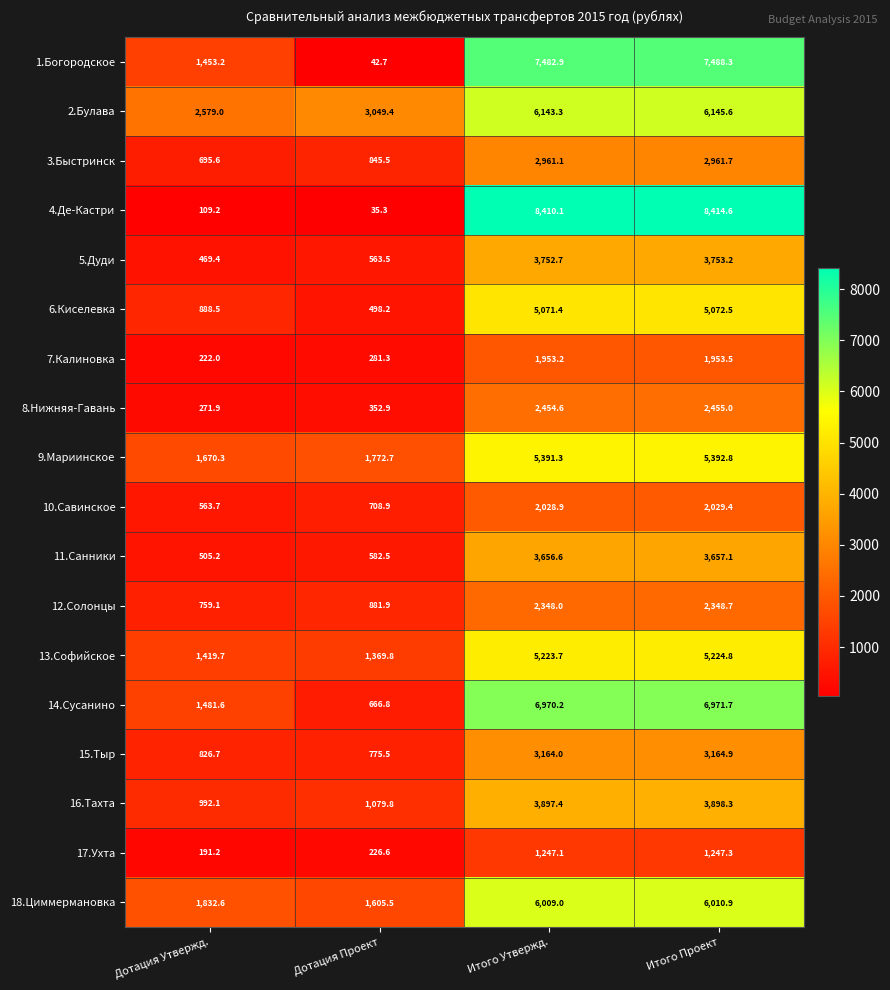

What is the difference between the highest and lowest values at Итого Утвержд.?

7163.0